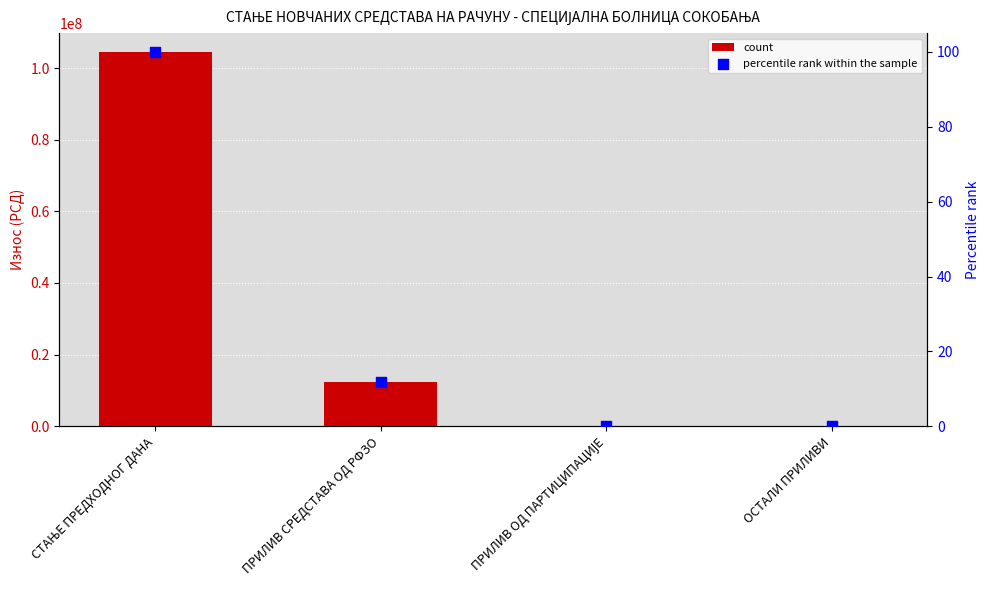

Is the value of count at ОСТАЛИ ПРИЛИВИ greater than the value of percentile rank within the sample at ПРИЛИВ СРЕДСТАВА ОД РФЗО?

Yes